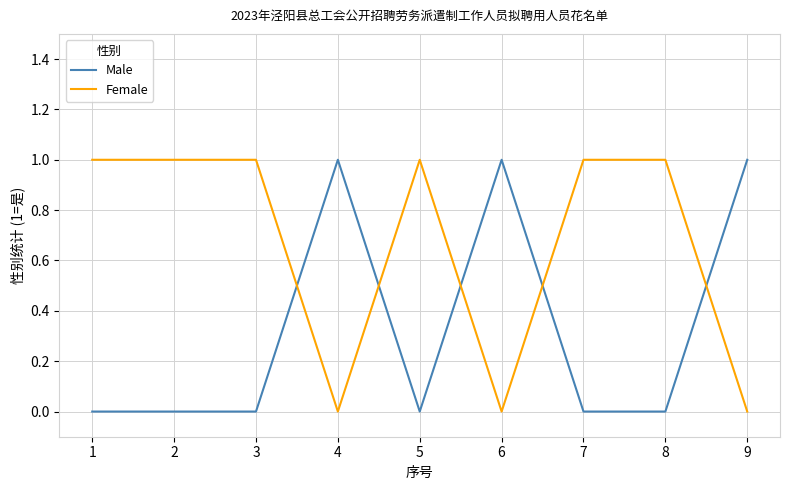

The Female series shows 1 at 5. True or false?

True